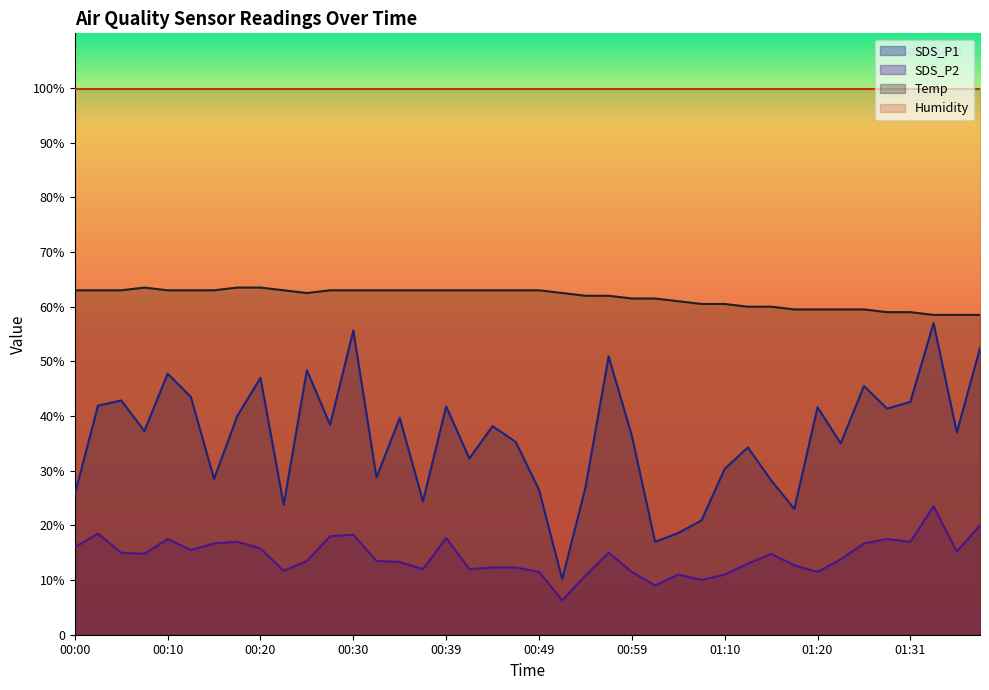

What is the label of the 22nd point from the left?

00:52